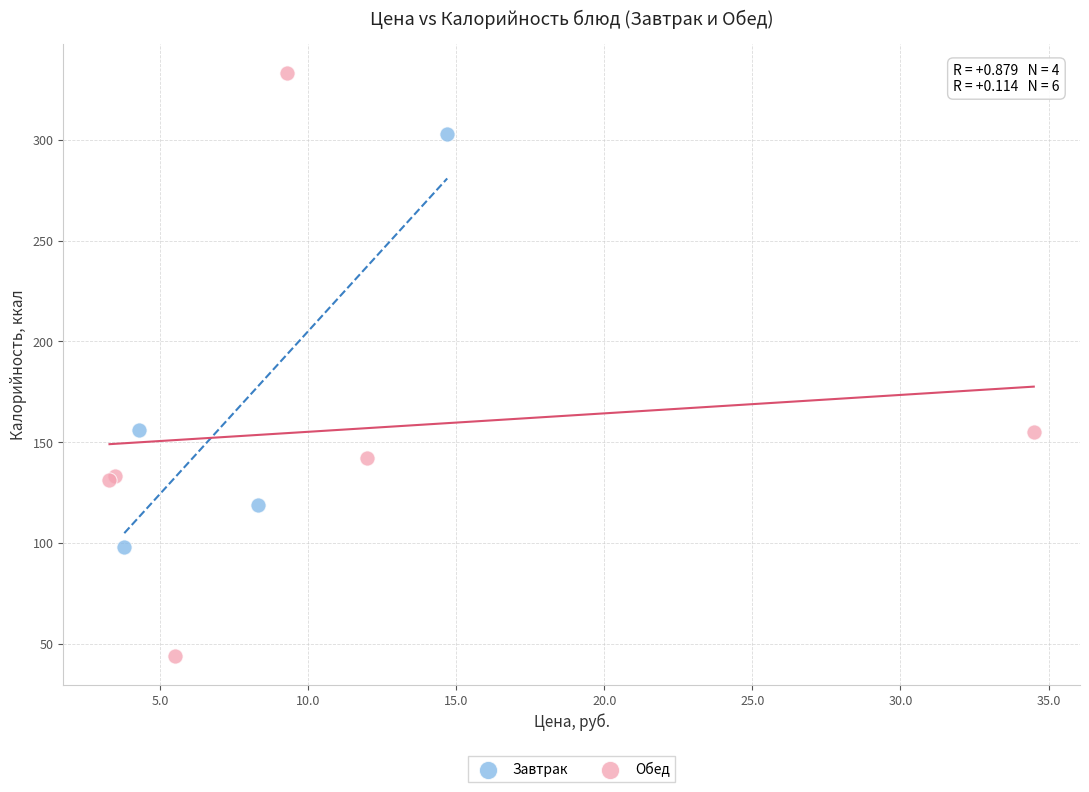

Which series reaches the maximum Y coordinate?

Обед